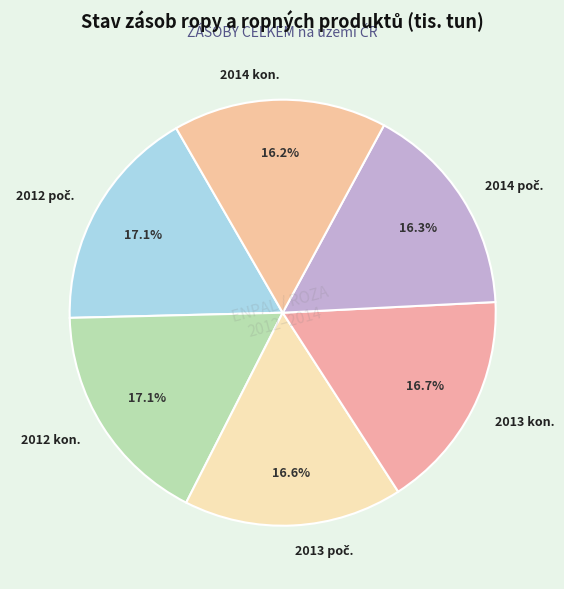

Is there any slice that represents more than half of the pie?

No